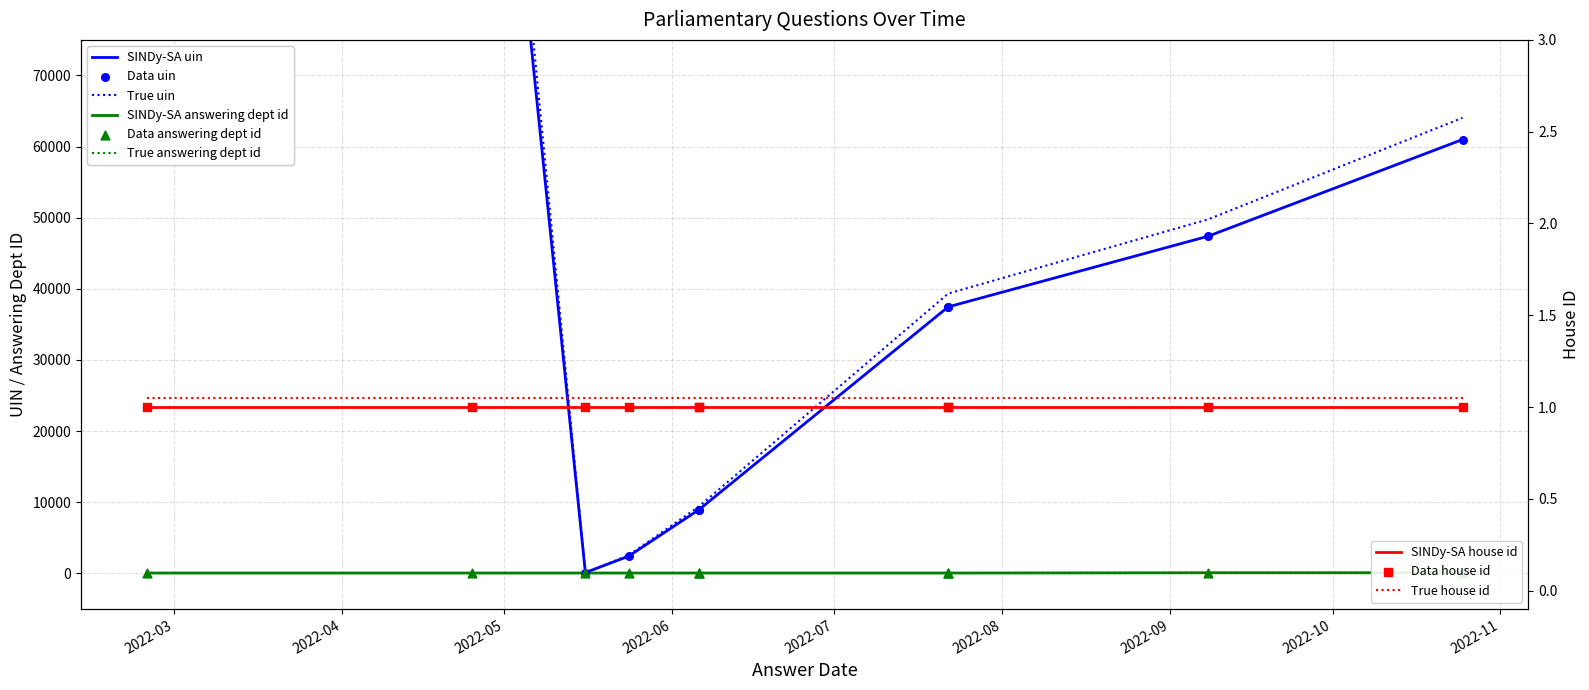

Which series has the largest Y range (max minus min)?

uin